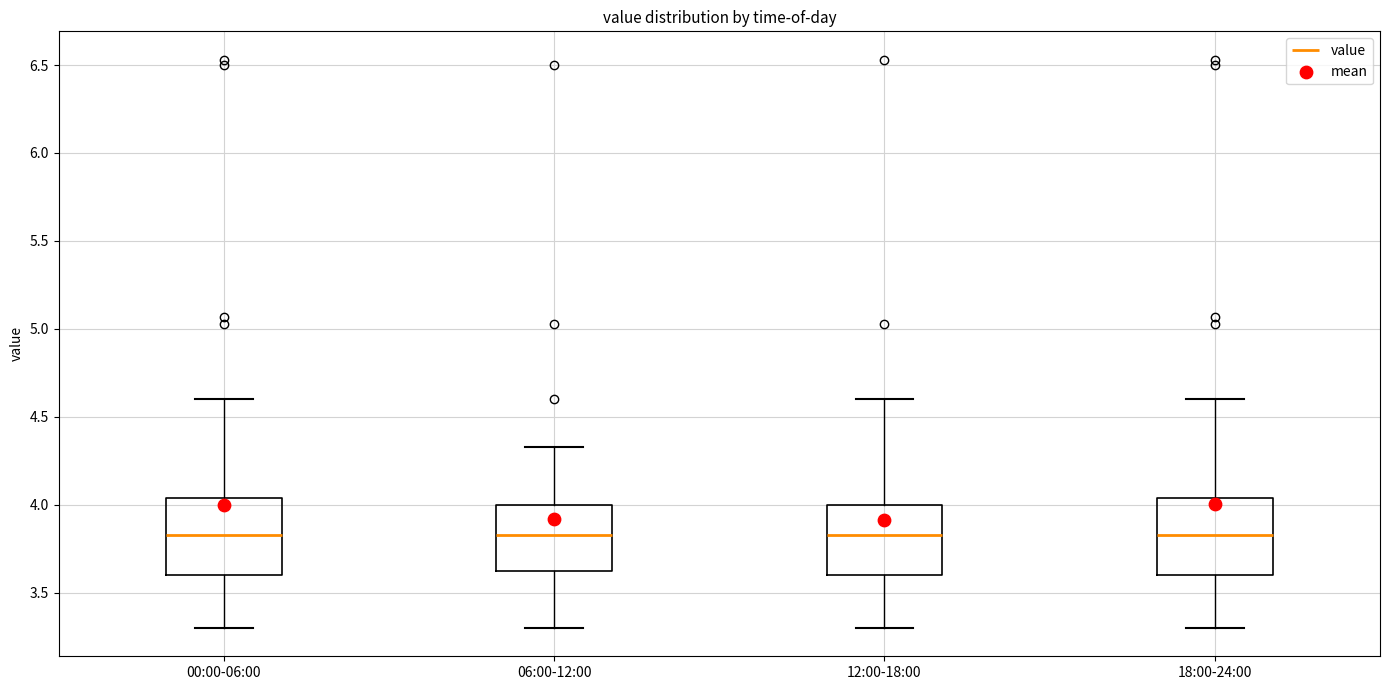

Where is the lower edge of the box for 12:00-18:00 on the y-axis? The values are not printed on the chart, so give them approximately, as read against the axis.

3.60